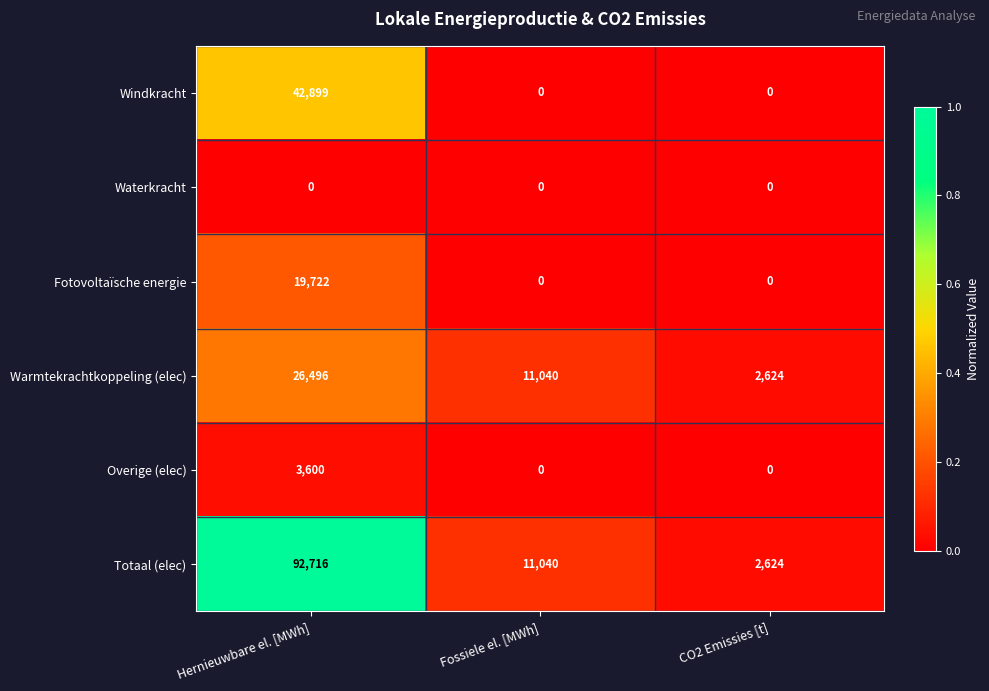

At which label is Totaal (elec) closest to 47670?

Fossiele el. [MWh]